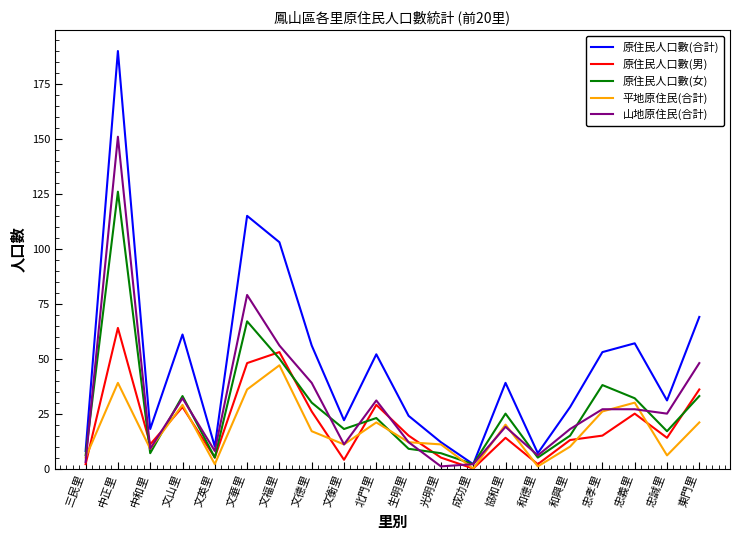

True or false: 平地原住民(合計) has more than 1 interior local peaks.

True